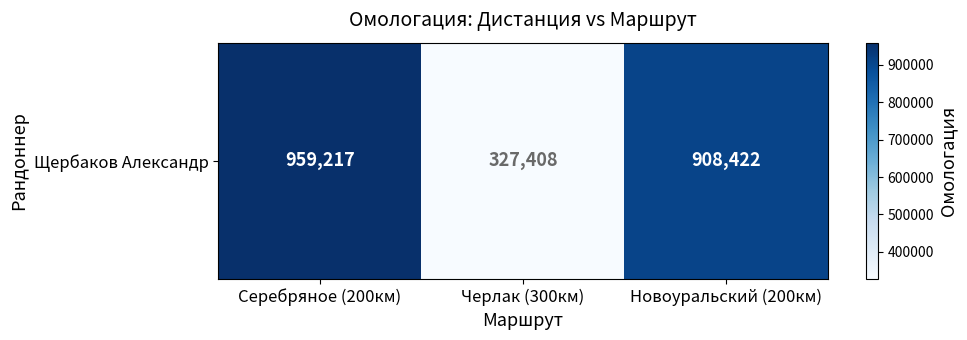

Approximately how many times larger is the value at Черлак (300км) compared to Новоуральский (200км)?

0.4